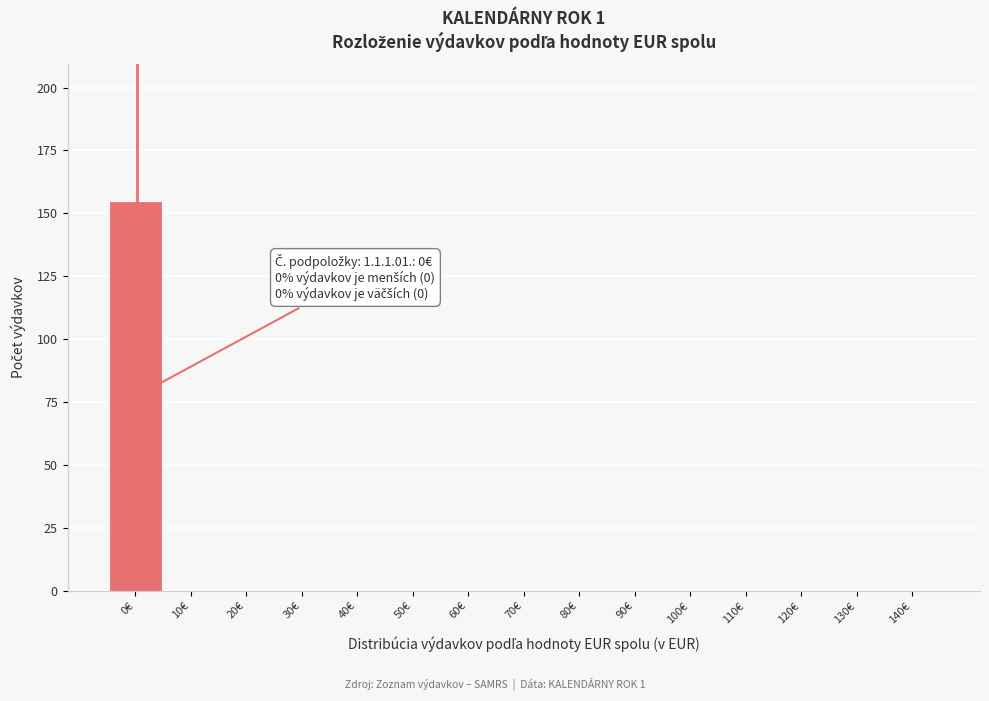

Reading left to right, what are all the values shown in this chart?

0€=155	10€=0	20€=0	30€=0	40€=0	50€=0	60€=0	70€=0	80€=0	90€=0	100€=0	110€=0	120€=0	130€=0	140€=0